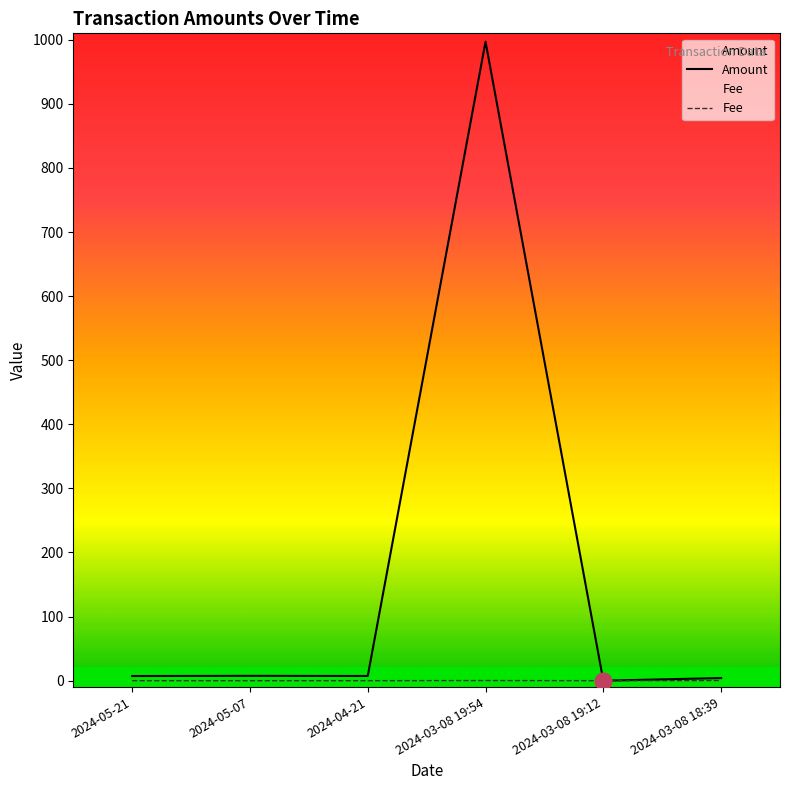

Between which two adjacent categories do Amount and Fee first intersect?

2024-03-08 19:54 and 2024-03-08 19:12